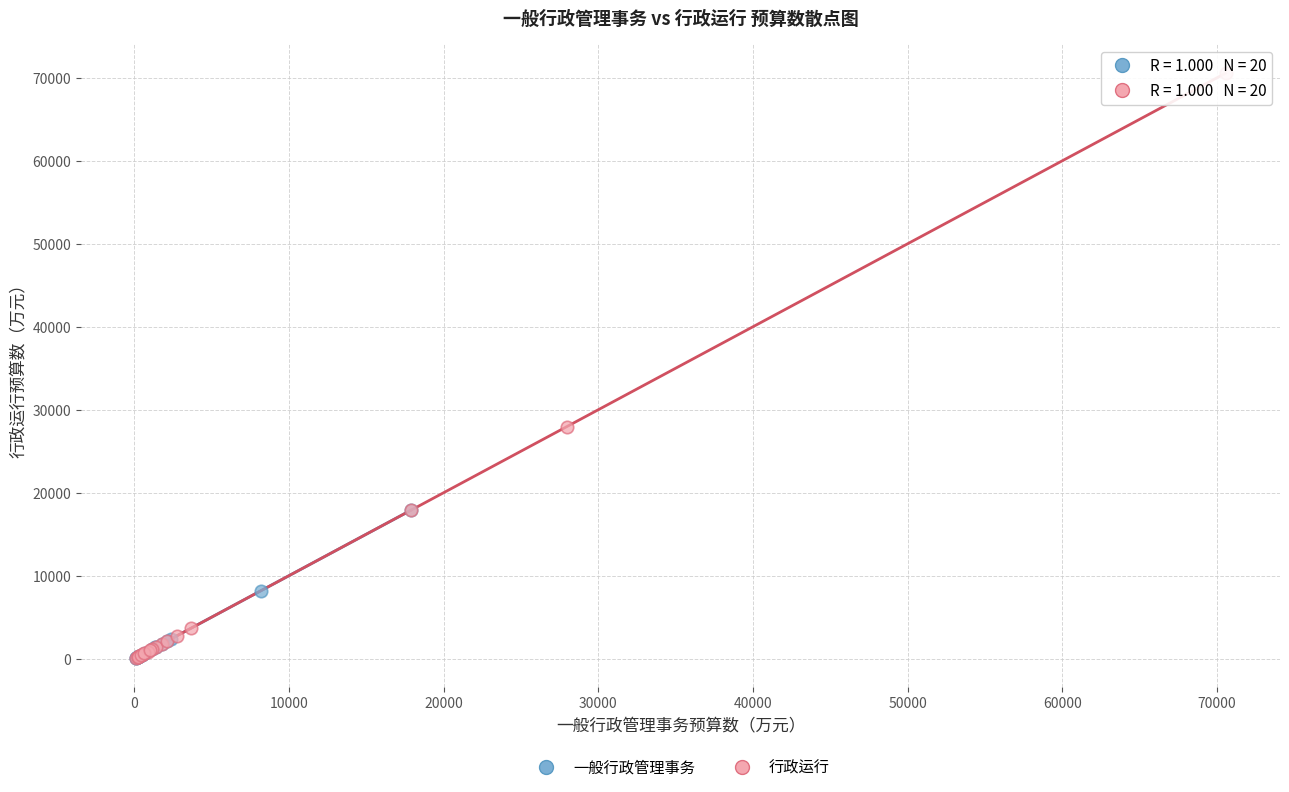

Which series has the largest Y range (max minus min)?

行政运行